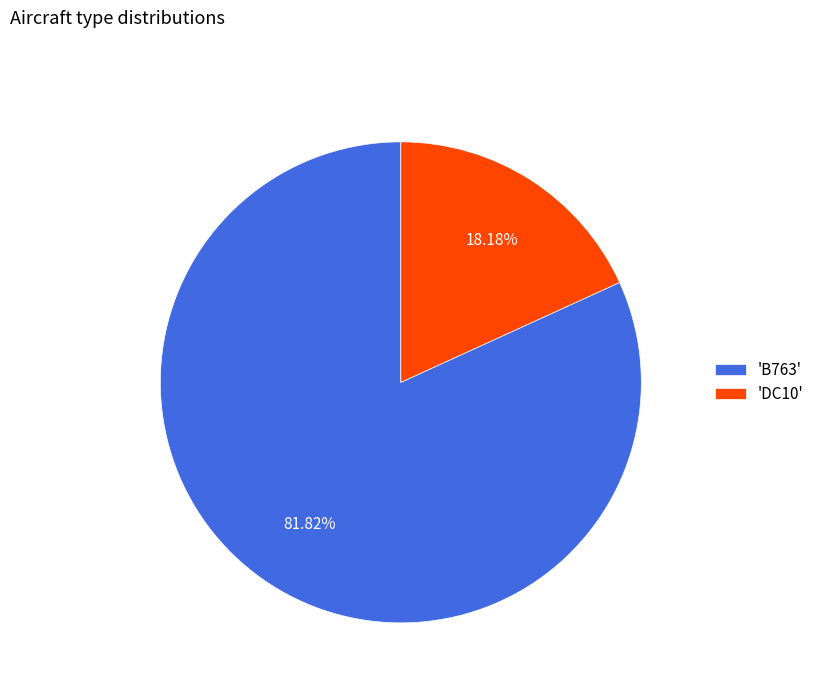

Combined, do 'B763' and 'DC10' account for over 50%?

Yes